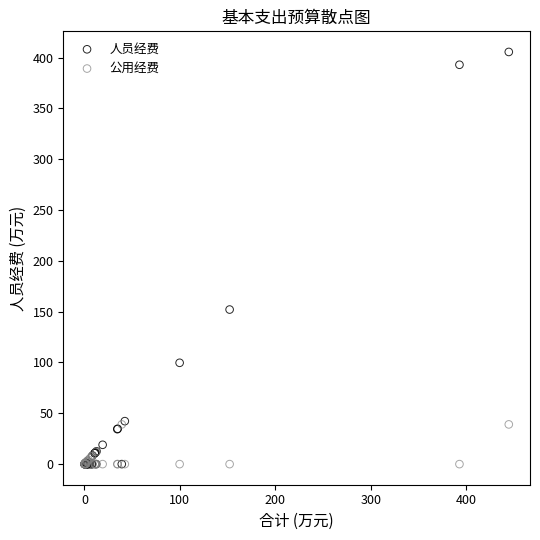

Across all series, what Y value is closest to 202?

152.1